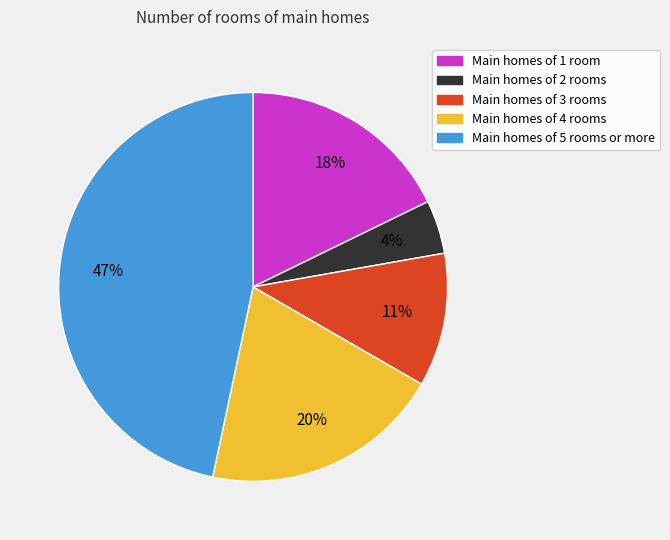

To the nearest percent, what is the average slice percentage?

20%